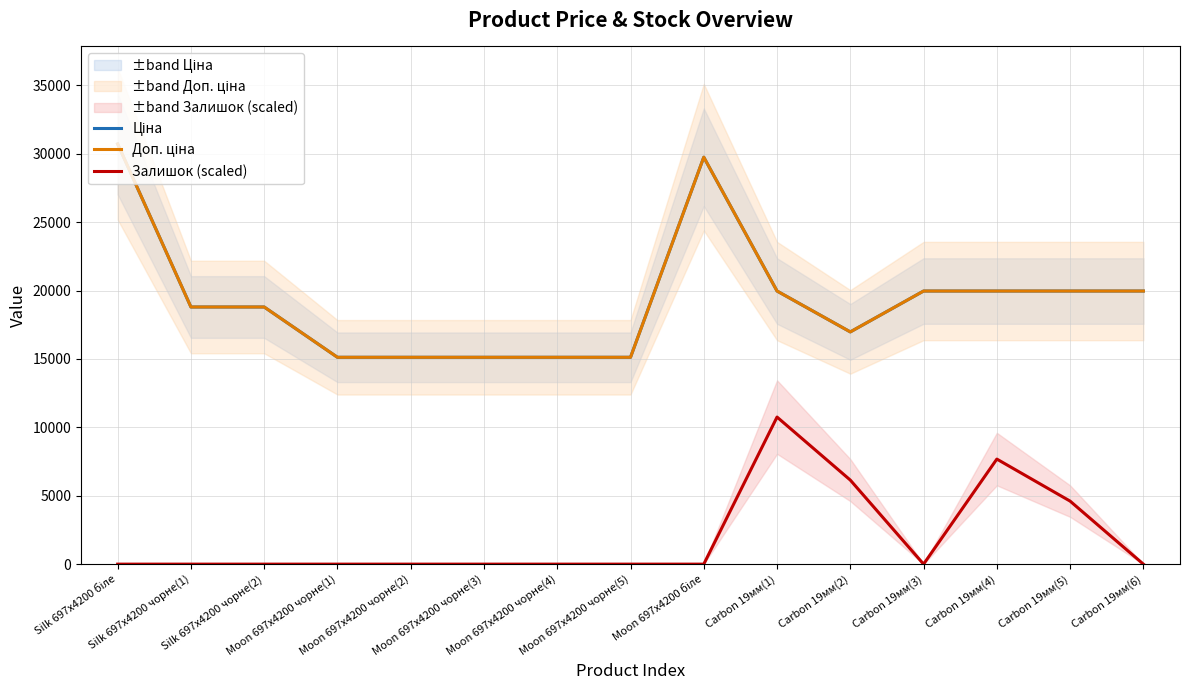

What is the approximate value of Доп. ціна at Carbon 19мм(3)?

19964.2